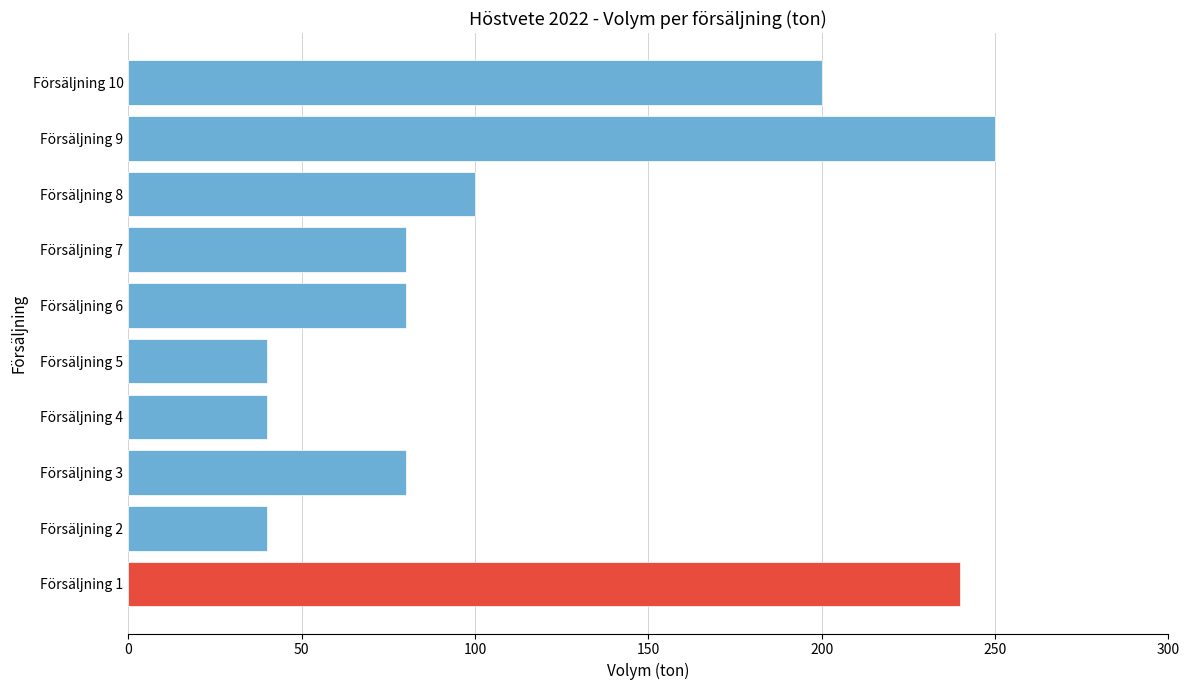

Count the values in the range 40 to 200.

8